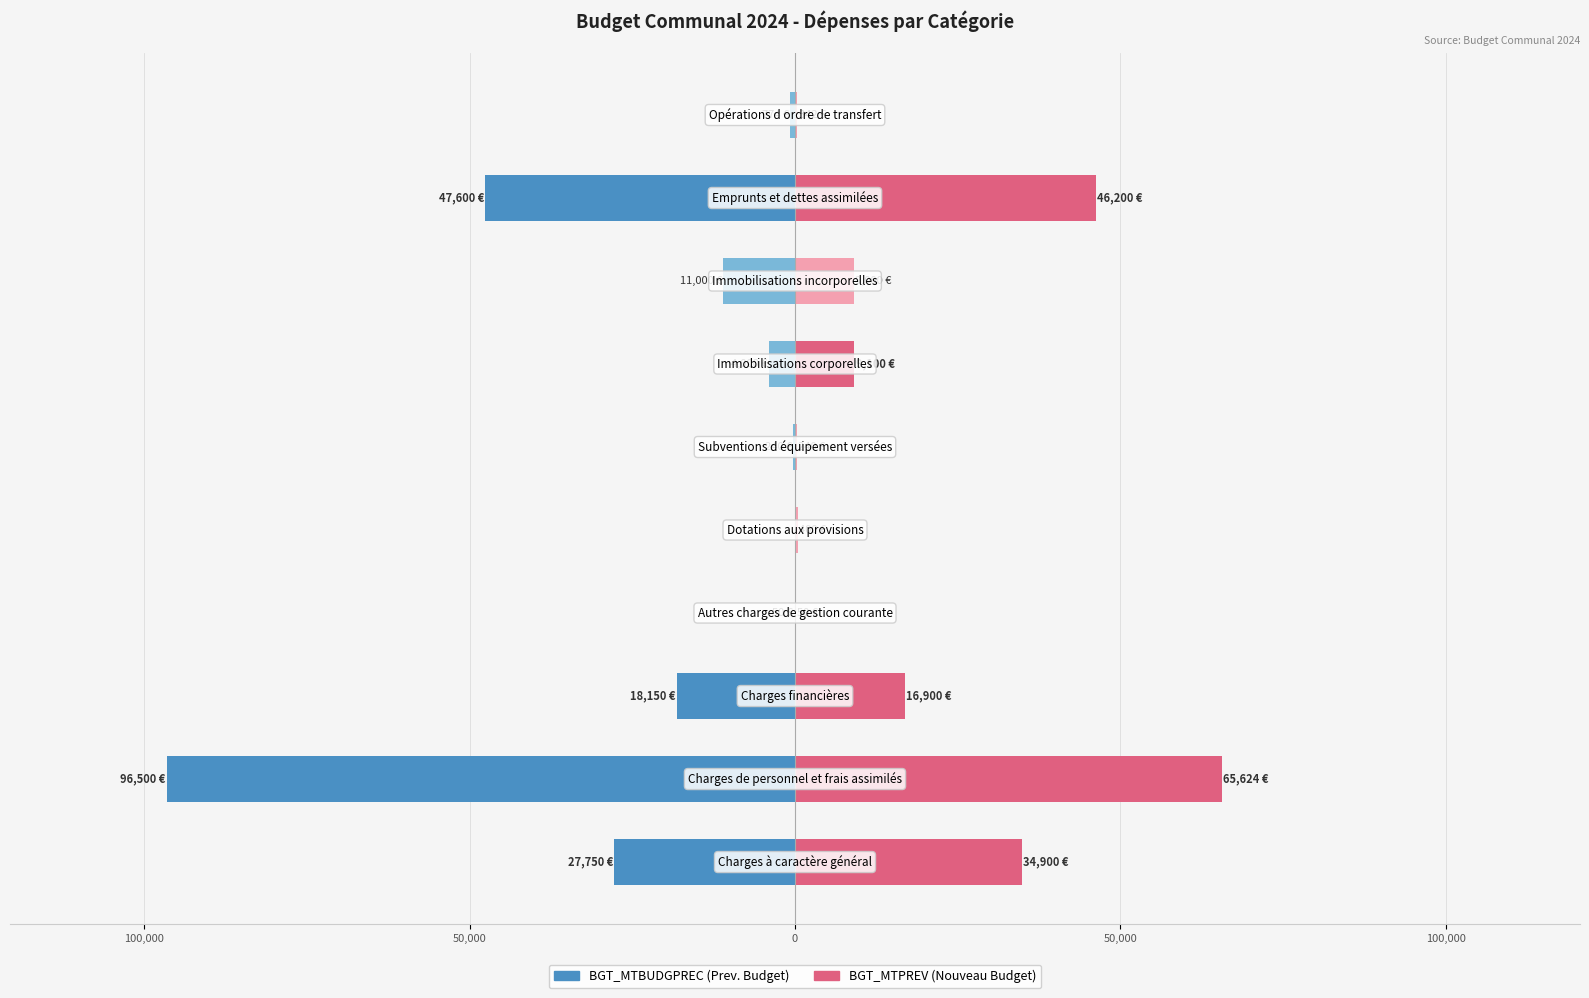

What is the value of the BGT_MTBUDGPREC bar at the 1st from the left?

-27750